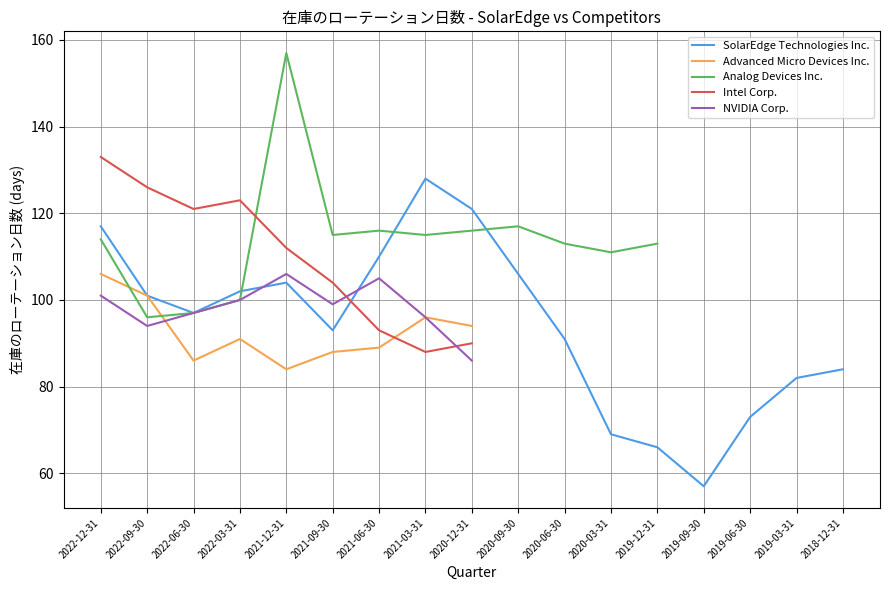

The NVIDIA Corp. series shows 20 at 2021-03-31. True or false?

False